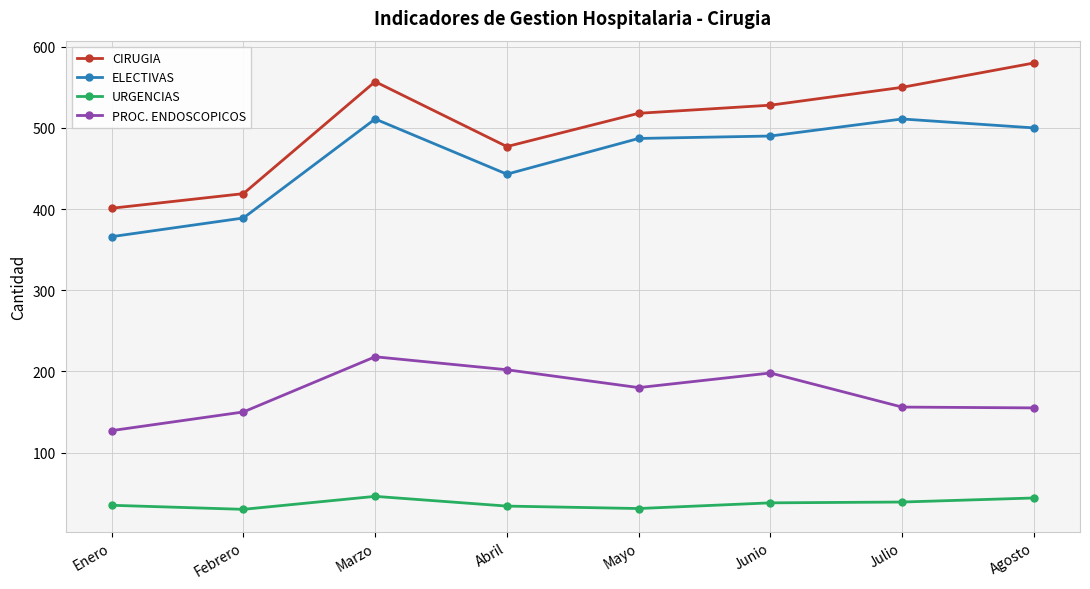

True or false: CIRUGIA has more than 2 interior local peaks.

False